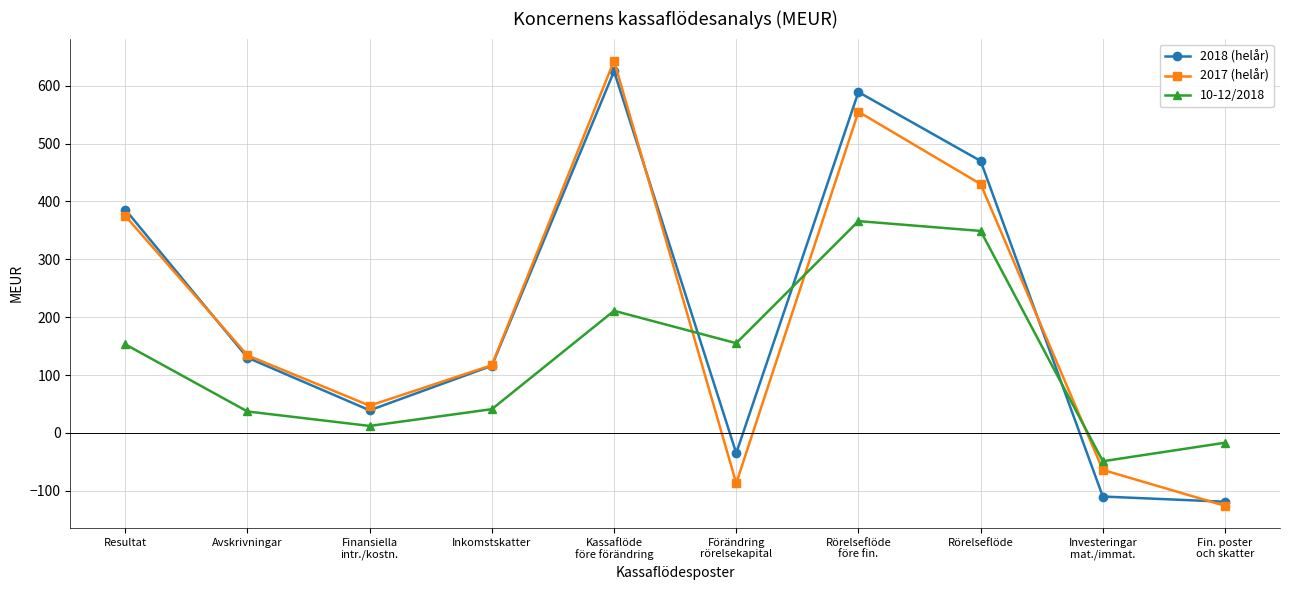

Does the chart have visible grid lines?

Yes